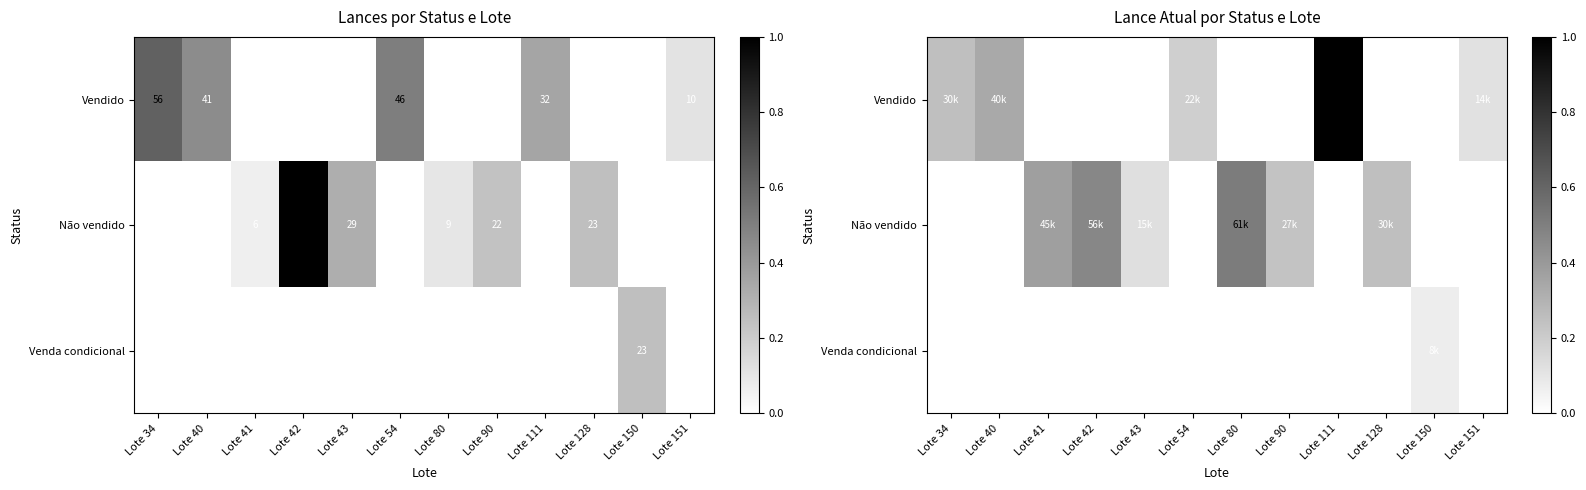

How many positive values does the Venda condicional series have?

1